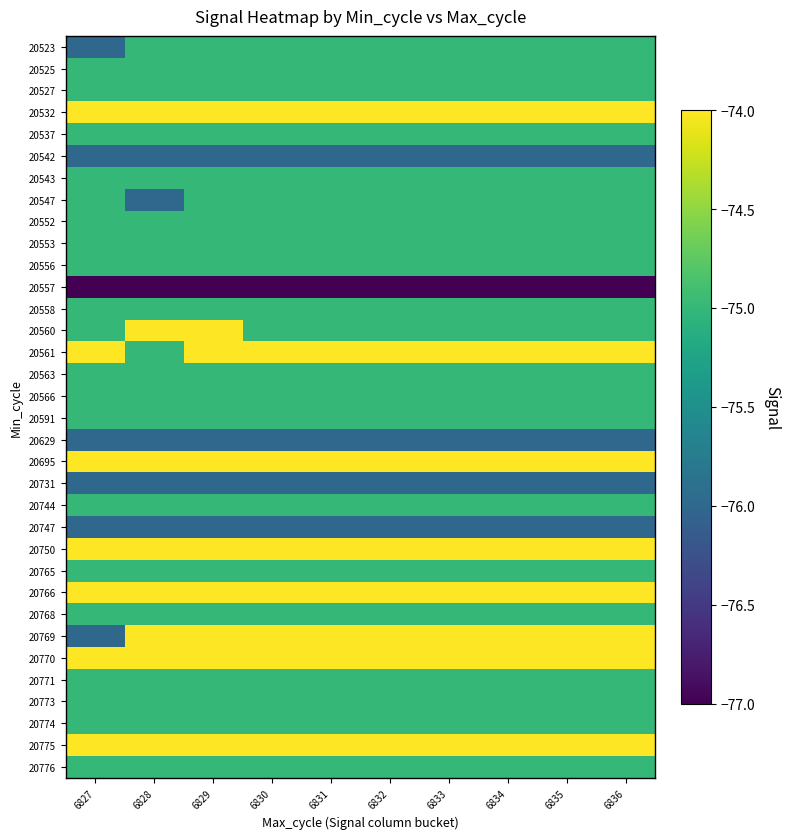

List the series in order of their peak value, lowest first.

20557, 20542, 20629, 20731, 20747, 20523, 20525, 20527, 20537, 20543, 20547, 20552, 20553, 20556, 20558, 20563, 20566, 20591, 20744, 20765, 20768, 20771, 20773, 20774, 20776, 20532, 20560, 20561, 20695, 20750, 20766, 20769, 20770, 20775